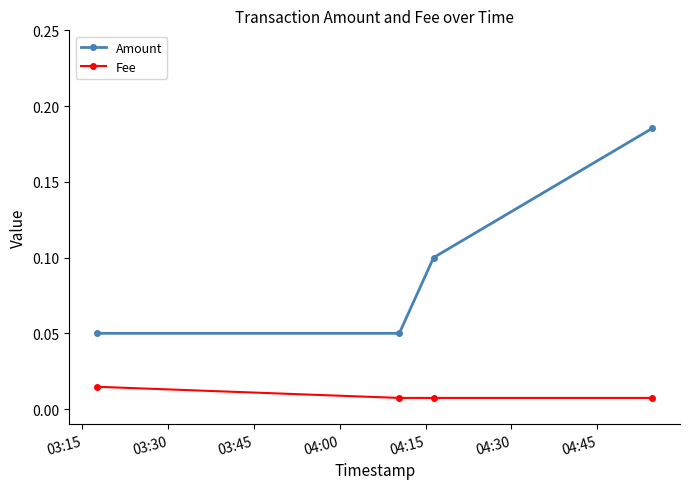

True or false: Amount has more than 2 interior local peaks.

False